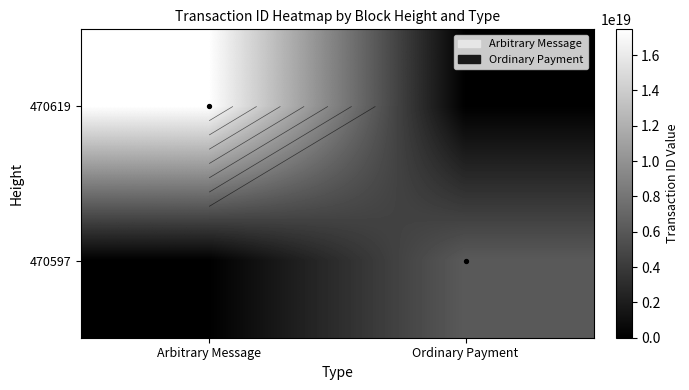

How many categories are shown in the chart?

2